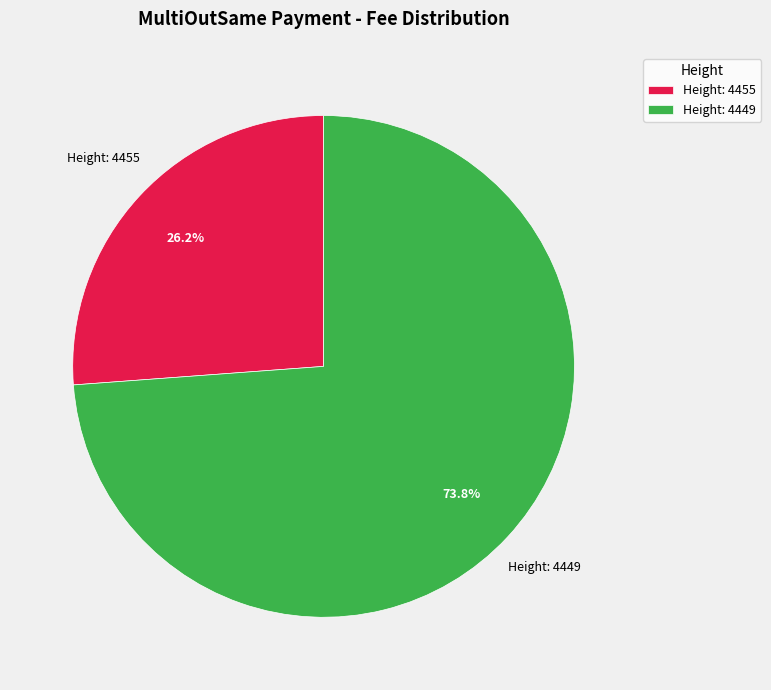

Which slice is the smallest?

Height: 4455